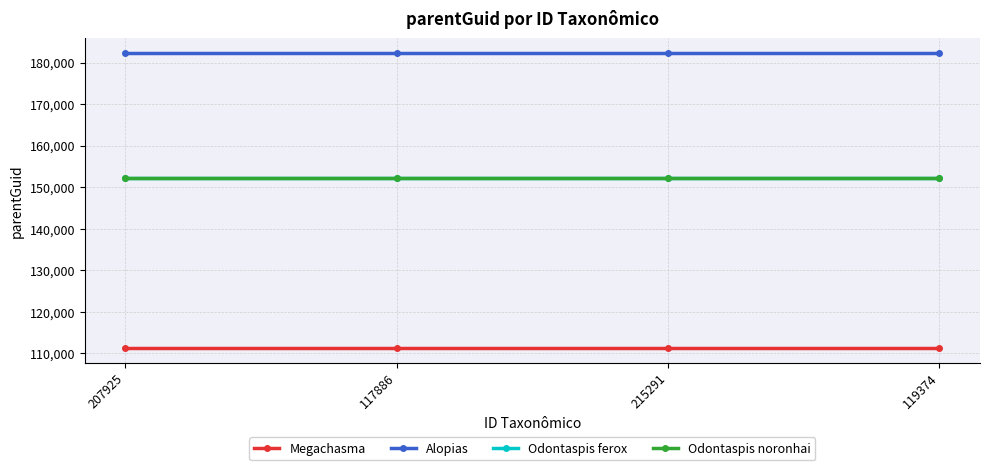

What is the maximum value shown in the chart?

182270